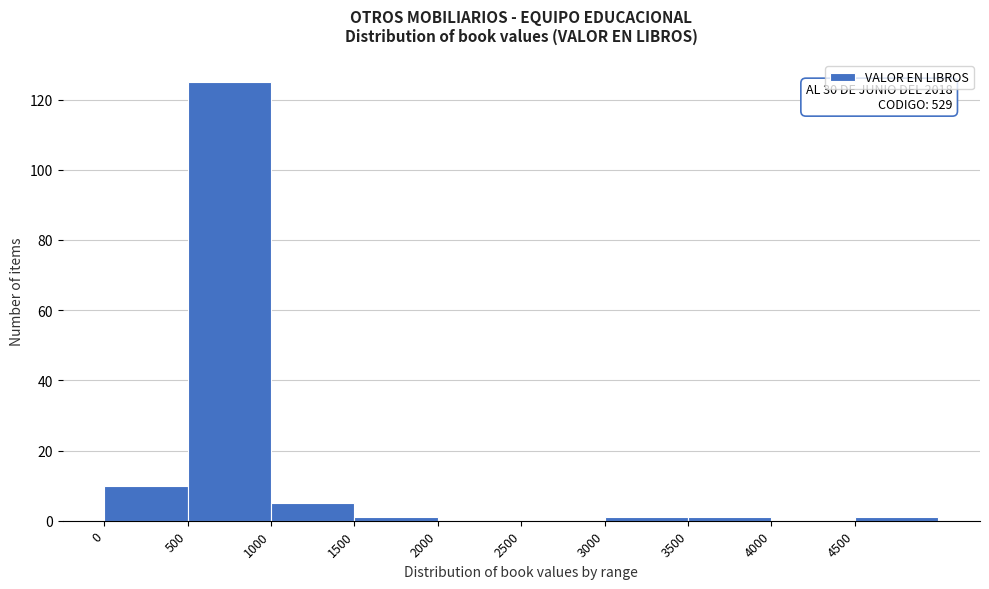

Which range on the x-axis has the tallest bar?

500 to 1000